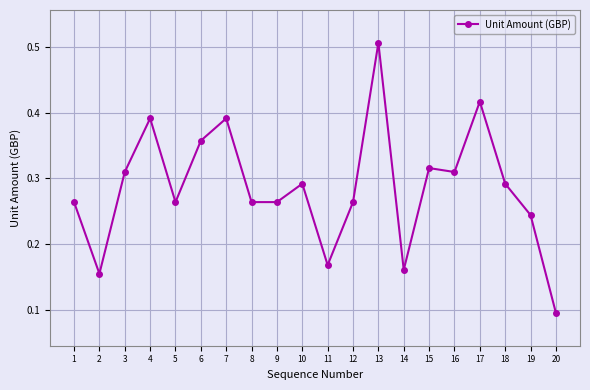

How many values are between 0 and 1?

20